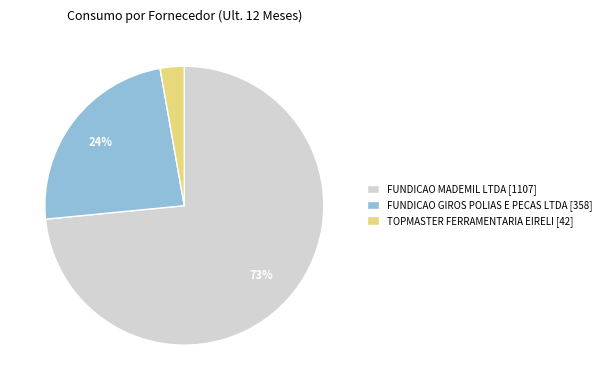

Is it true that FUNDICAO GIROS POLIAS E PECAS LTDA [358] is 32% of the pie?

False